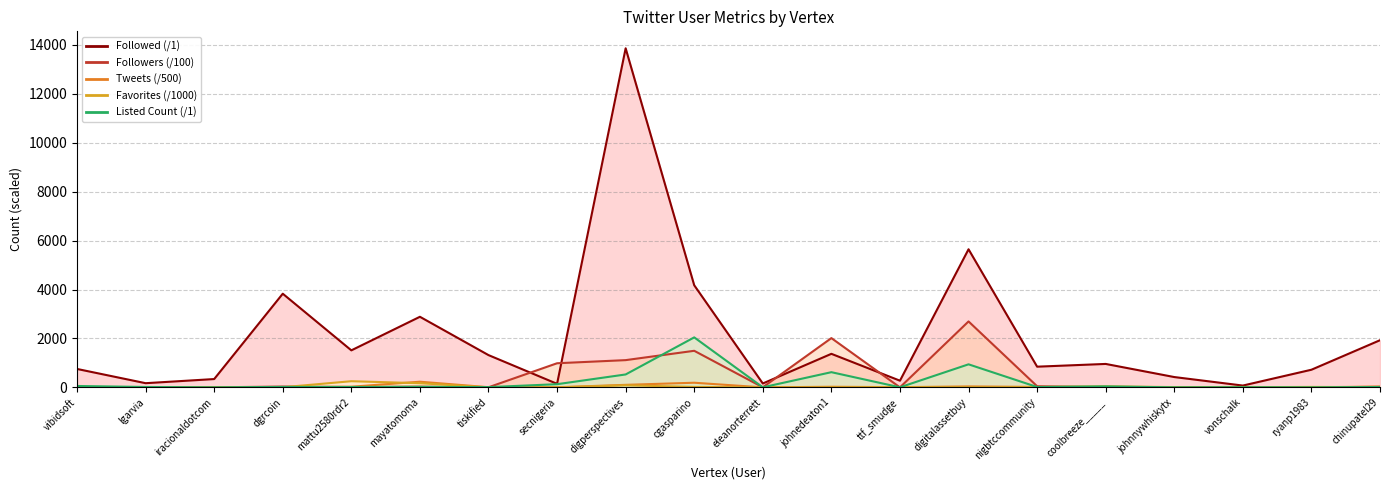

What are all the series names shown in the legend?

Followed, Followers, Tweets, Favorites, Listed Count